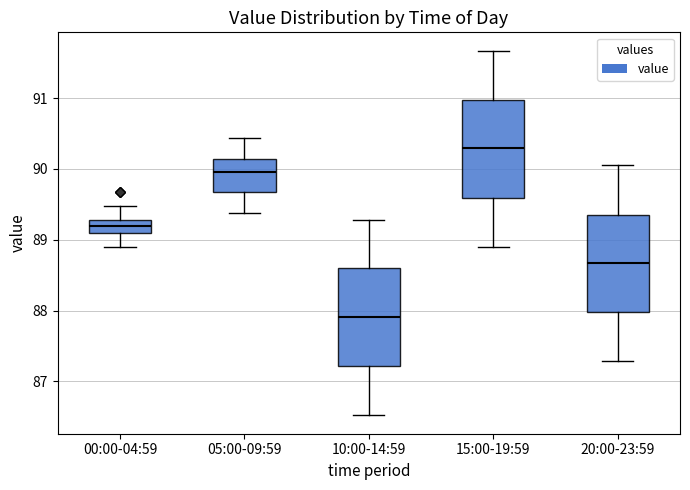

Which box has the highest median line?

15:00-19:59